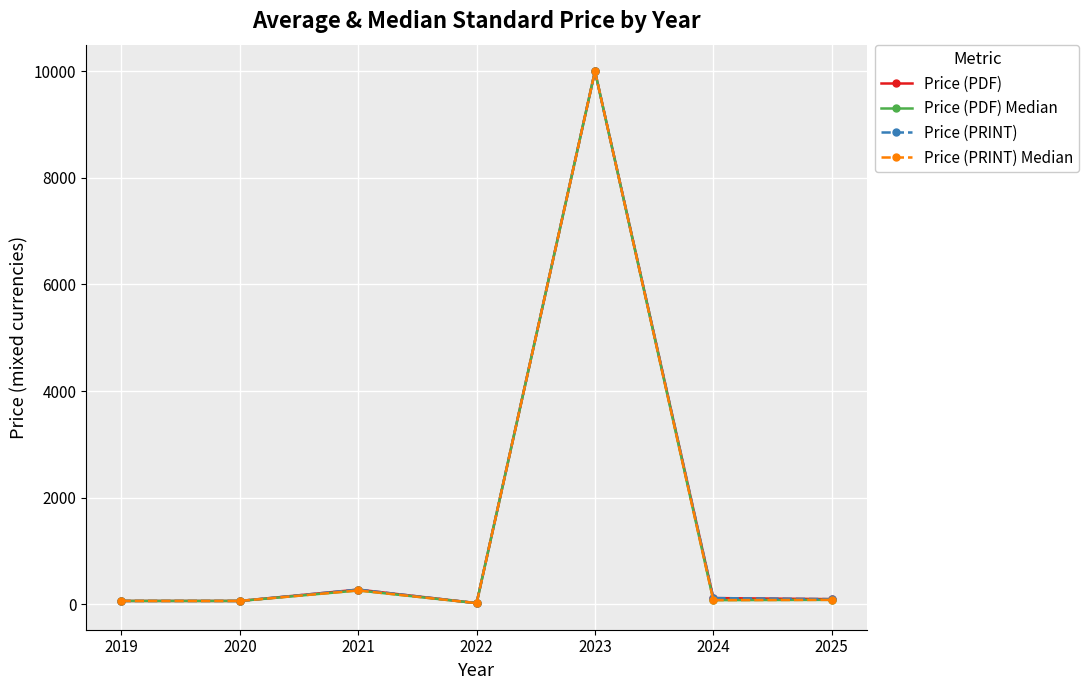

What is the difference between the maximum and second lowest values in the Price (PDF) series?

9939.0